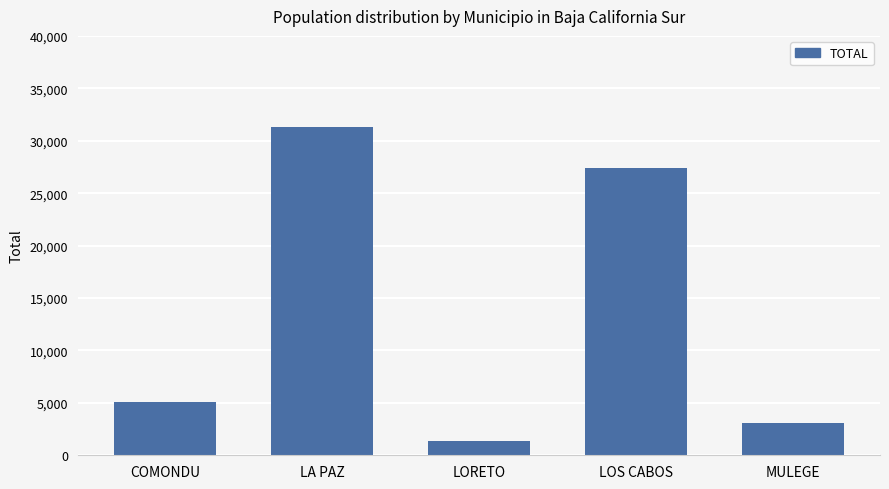

At which category does the chart reach its minimum across all series?

LORETO